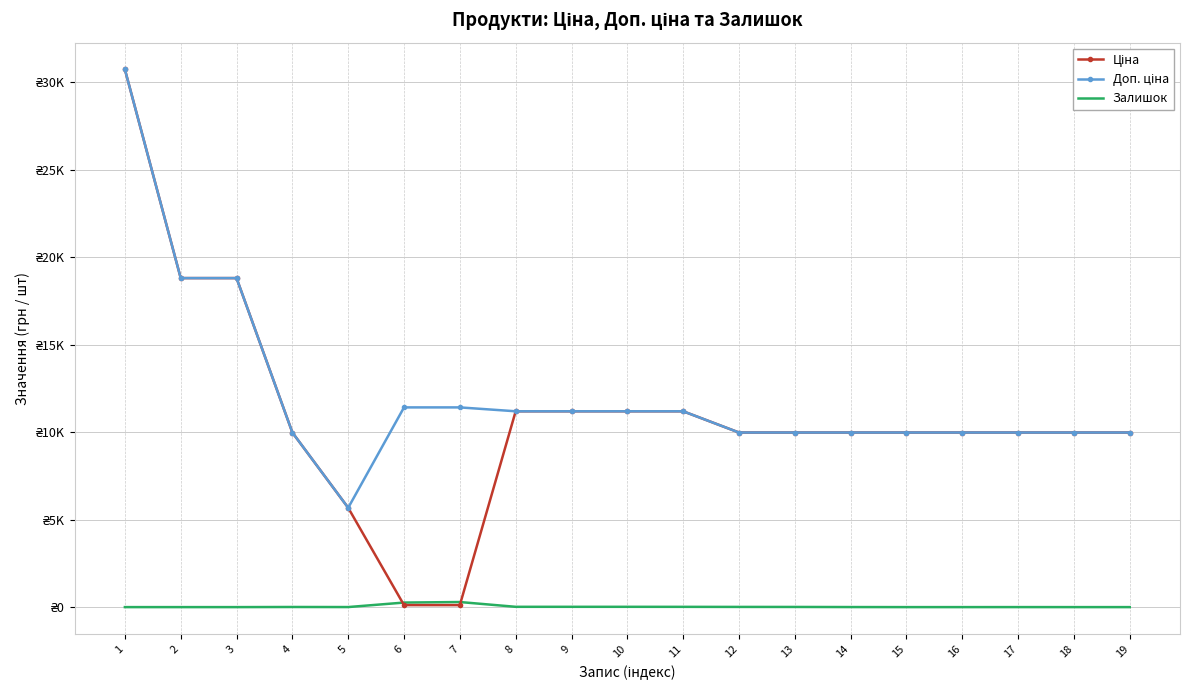

What is the minimum value for Ціна?

114.1